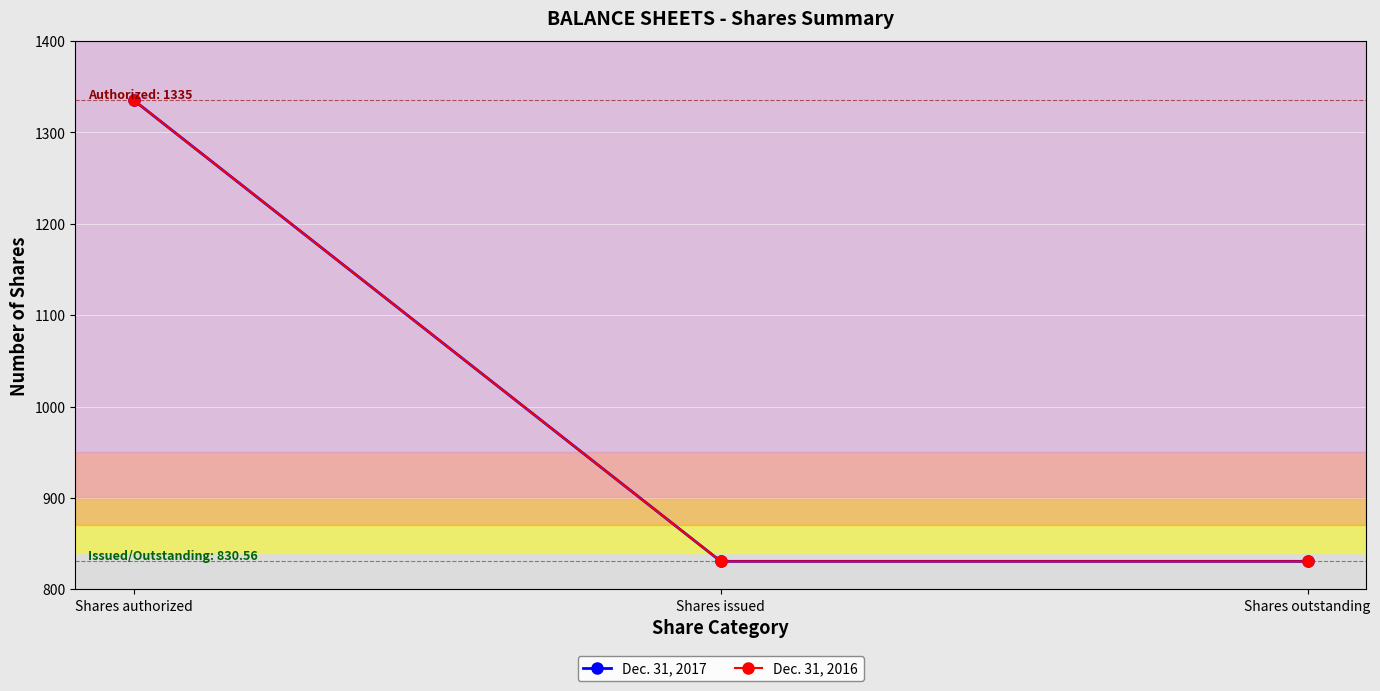

Is this an area chart (filled region under the line)?

No